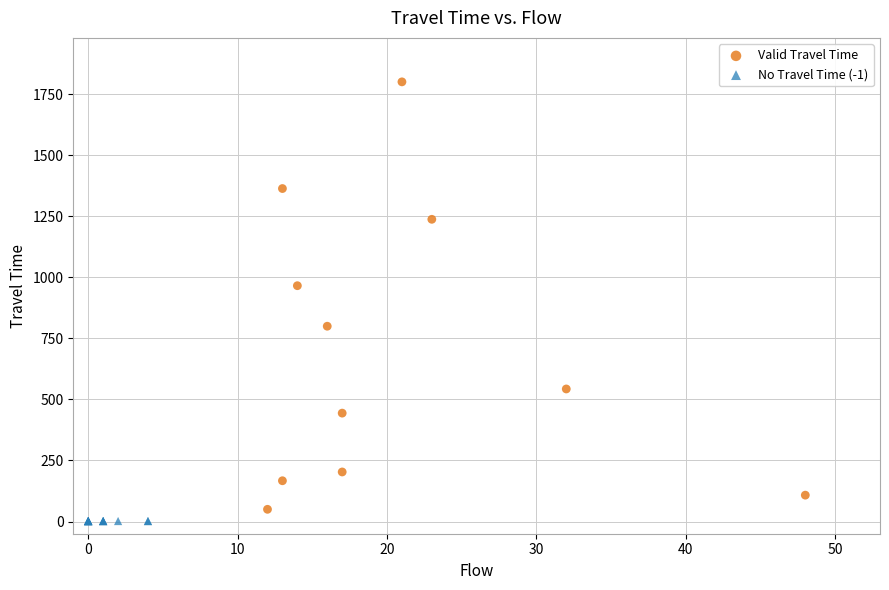

Which series contains the highest Y value?

Valid Travel Time